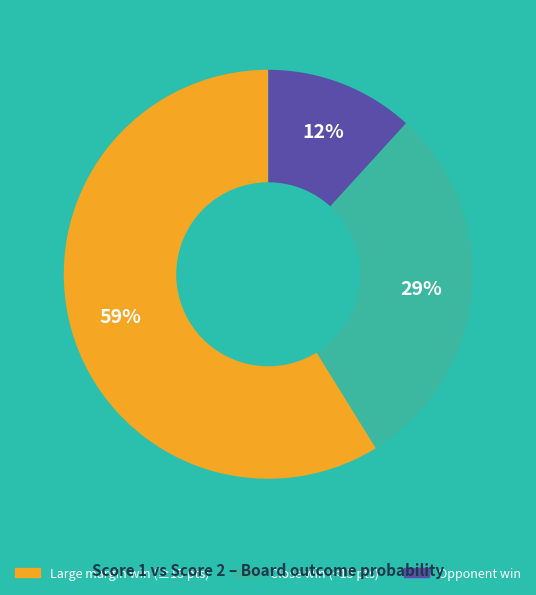

To the nearest percent, what is the average slice percentage?

33%